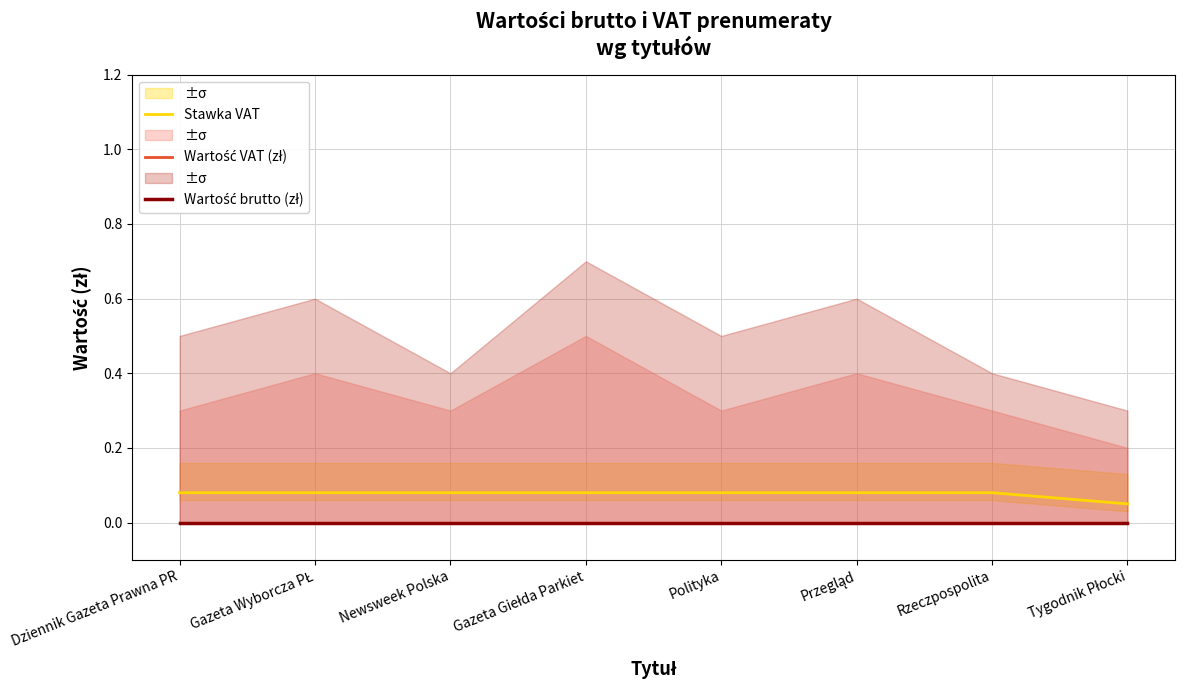

True or false: Wartość brutto (zł) has more than 0 interior local peaks.

False